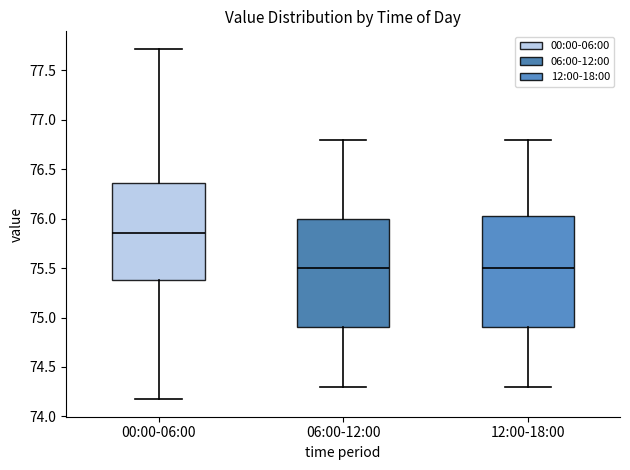

Reading left to right, transcribe this box plot: for each box, give where its median line is, the range the box spans, and where its two whiskers end, as read against the y-axis. The values are not printed on the chart, so give them approximately, as read against the axis.

00:00-06:00: median 75.85, box 75.40 to 76.35, whiskers 74.15 to 77.70
06:00-12:00: median 75.50, box 74.90 to 76.00, whiskers 74.30 to 76.80
12:00-18:00: median 75.50, box 74.90 to 76.05, whiskers 74.30 to 76.80